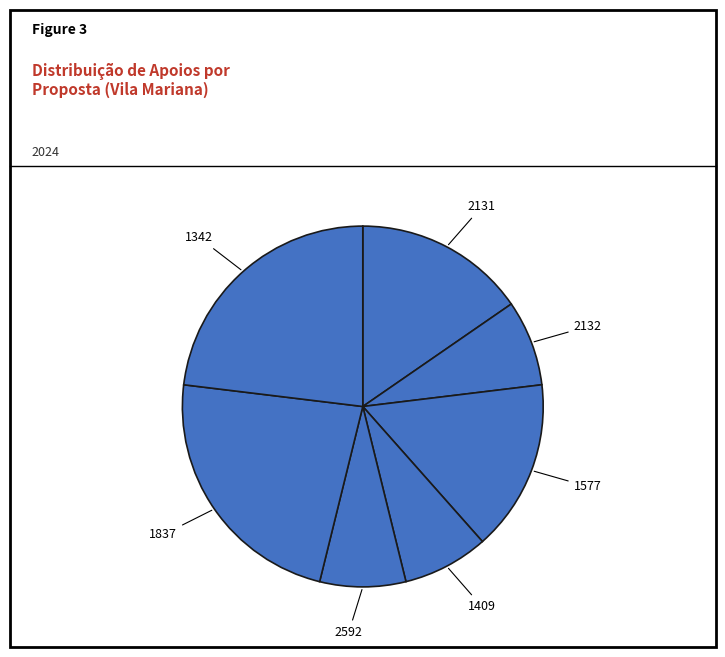

How many slices are in this pie chart?

7